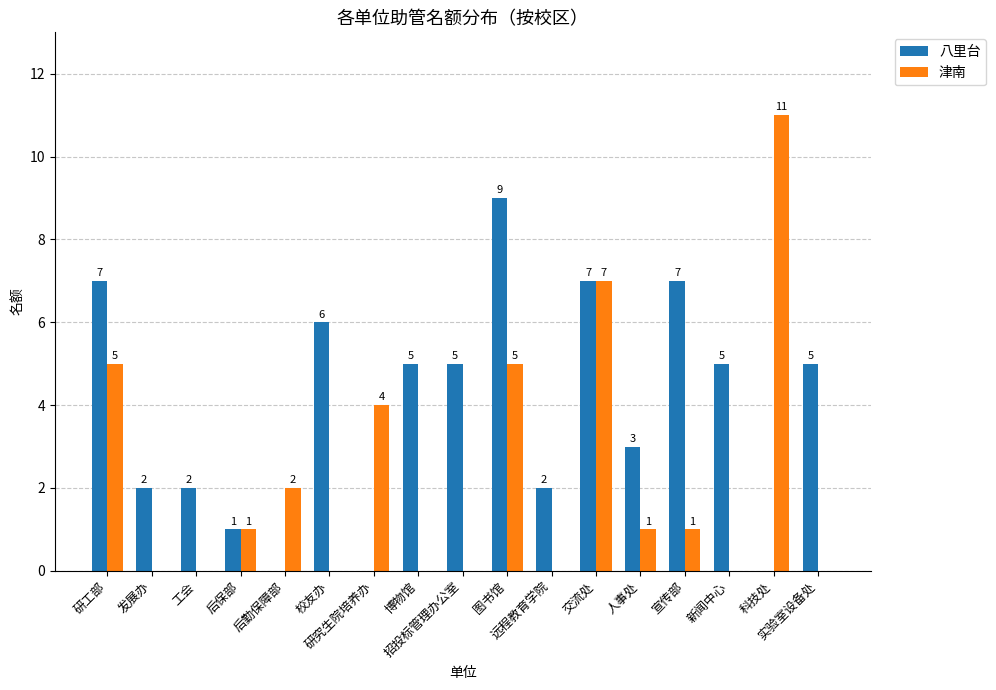

Where does the 八里台 series first go above 5?

研工部